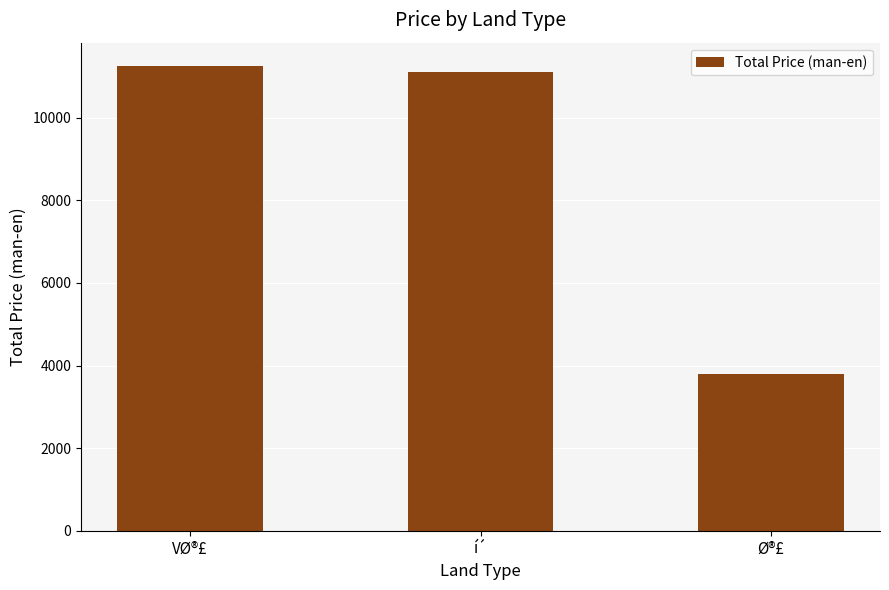

How many bars are there in total?

3